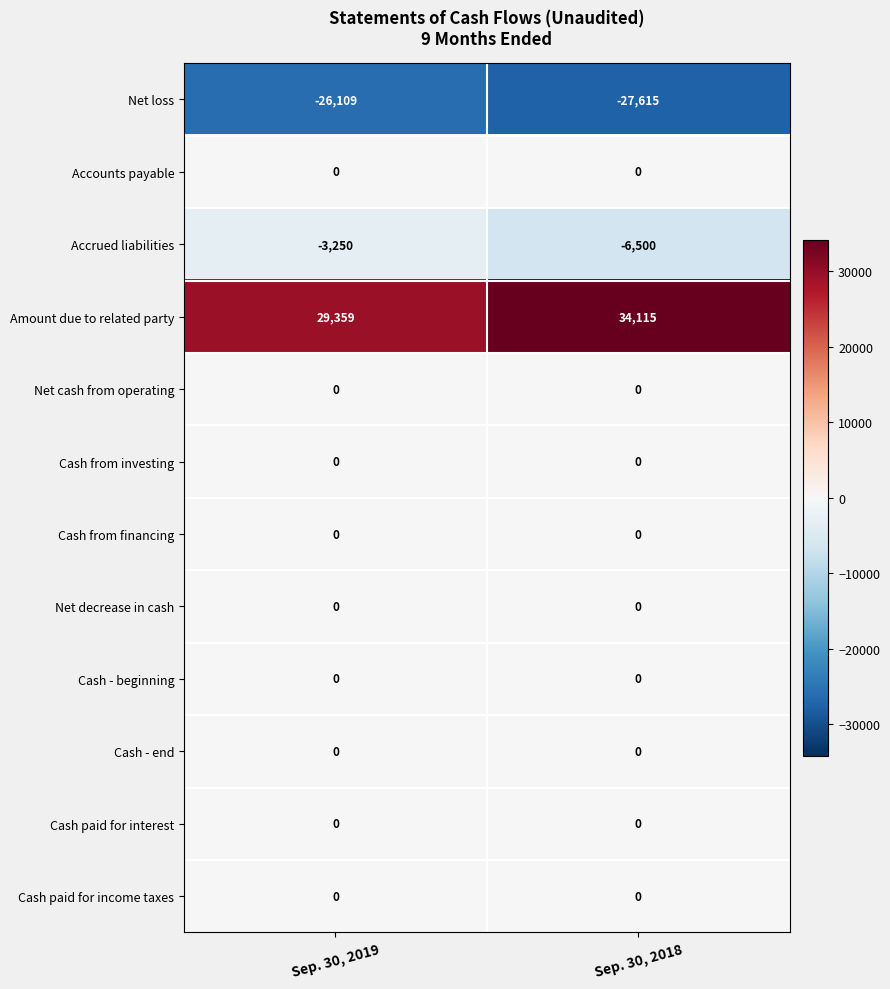

At which category does the chart reach its minimum across all series?

Sep. 30, 2018